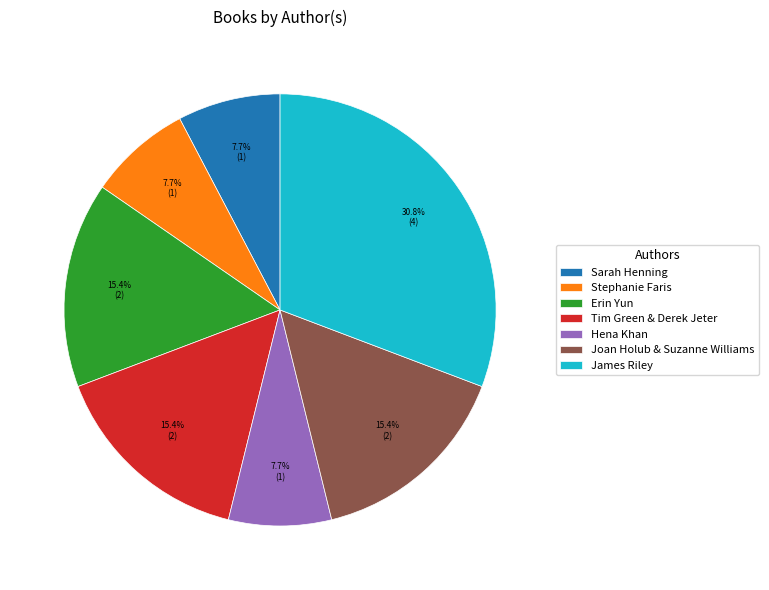

Do Hena Khan and Tim Green & Derek Jeter together represent more than half of the pie?

No